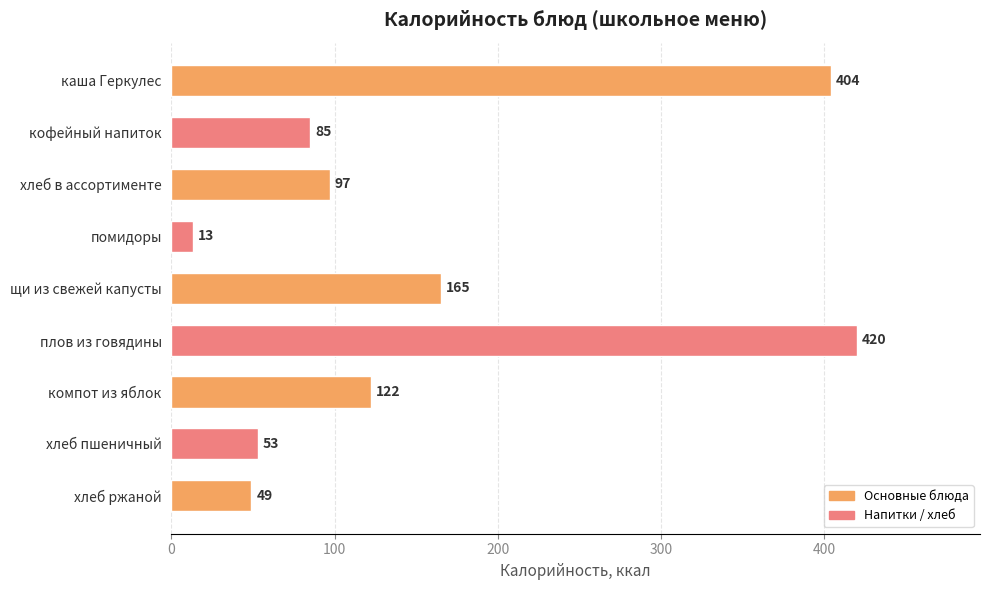

Which has a higher value, плов из говядины or щи из свежей капусты?

плов из говядины